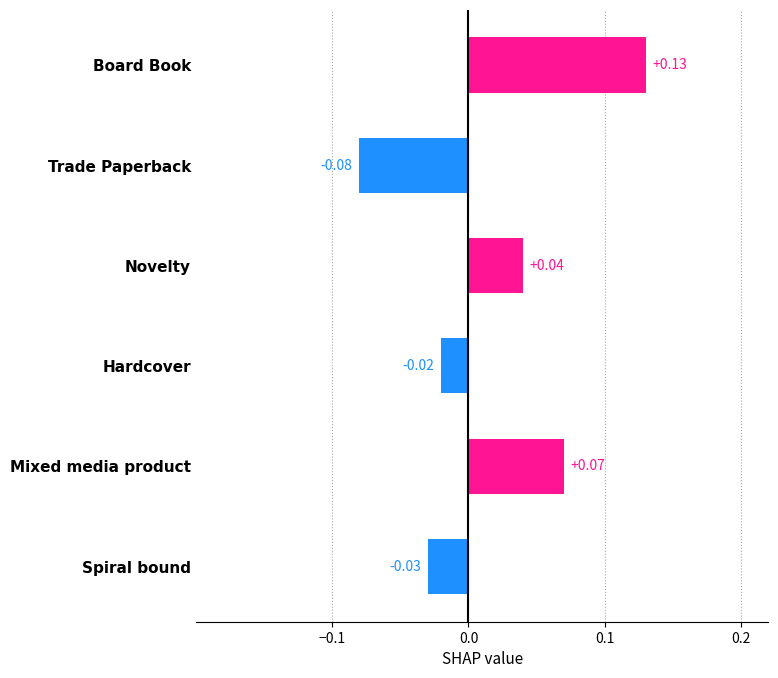

At which category does the chart reach its peak across all series?

Board Book